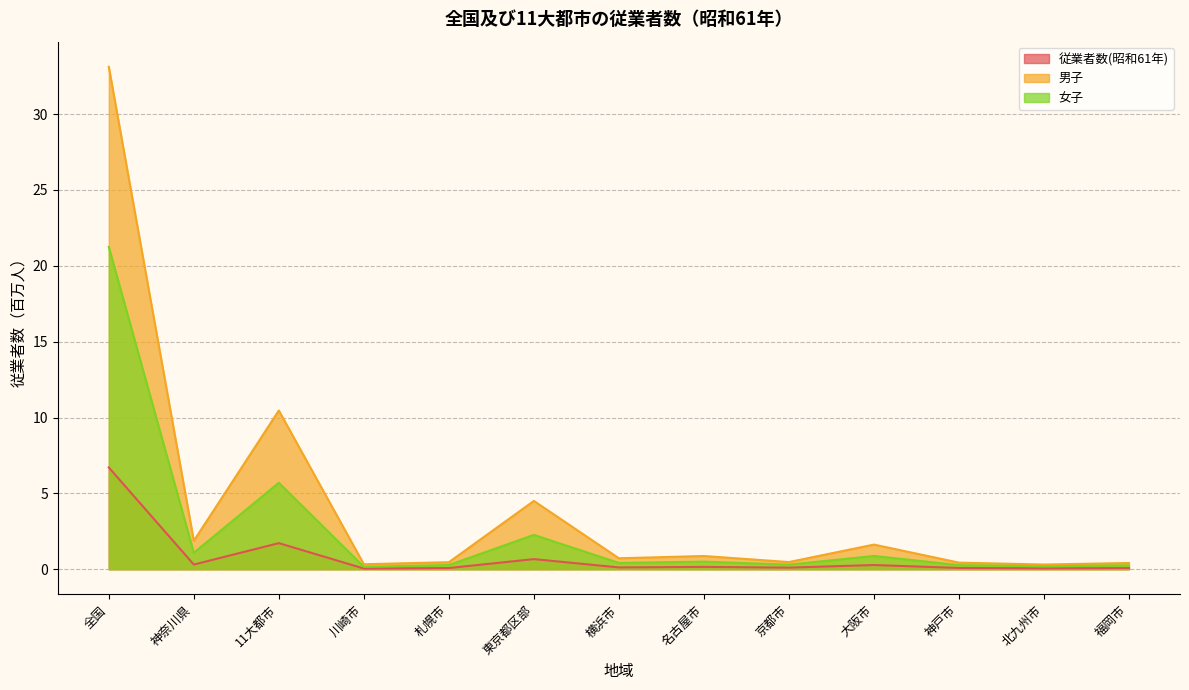

Reading left to right, extract all data points from this chart.

従業者数(昭和61年): 6.7	0.3	1.7	0.0	0.1	0.7	0.1	0.2	0.1	0.3	0.1	0.1	0.1
男子: 33.1	1.9	10.5	0.3	0.5	4.5	0.7	0.9	0.5	1.6	0.4	0.3	0.4
女子: 21.2	1.1	5.7	0.2	0.3	2.3	0.4	0.5	0.3	0.9	0.3	0.2	0.3